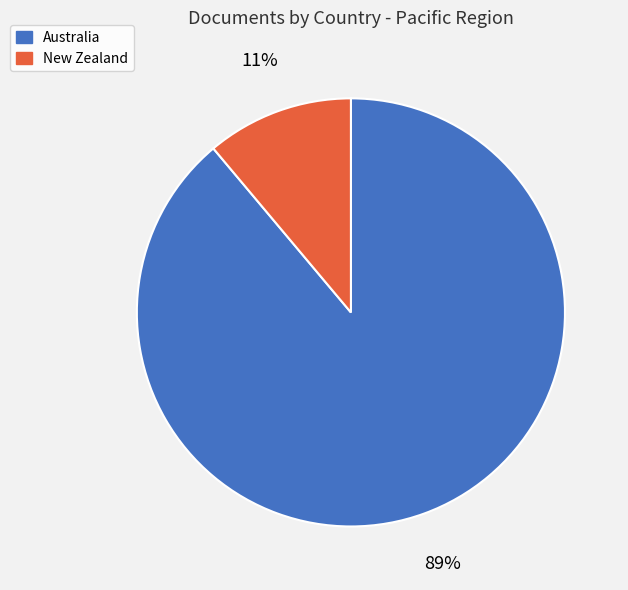

Do New Zealand and Australia together represent more than half of the pie?

Yes